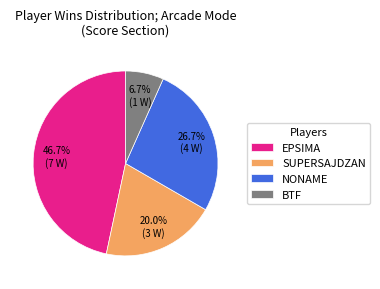

To the nearest percent, what is the average slice percentage?

25%